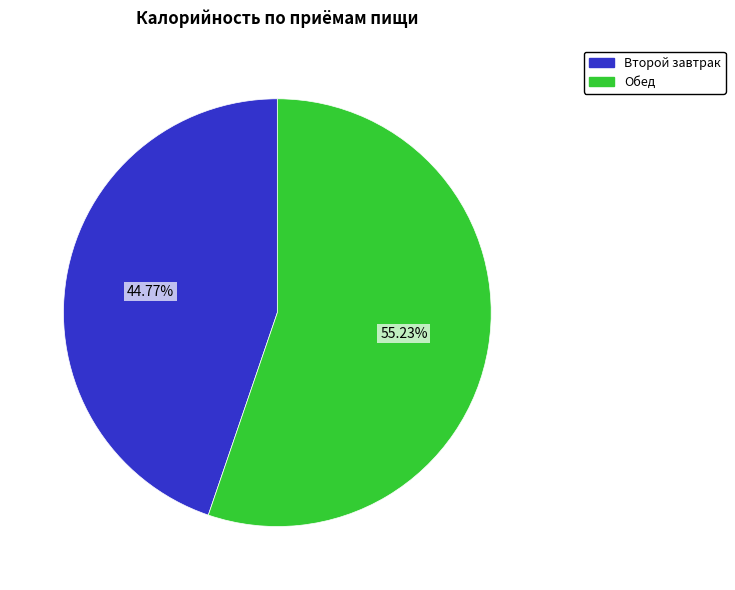

What portion of the pie excludes Второй завтрак?

55.2%